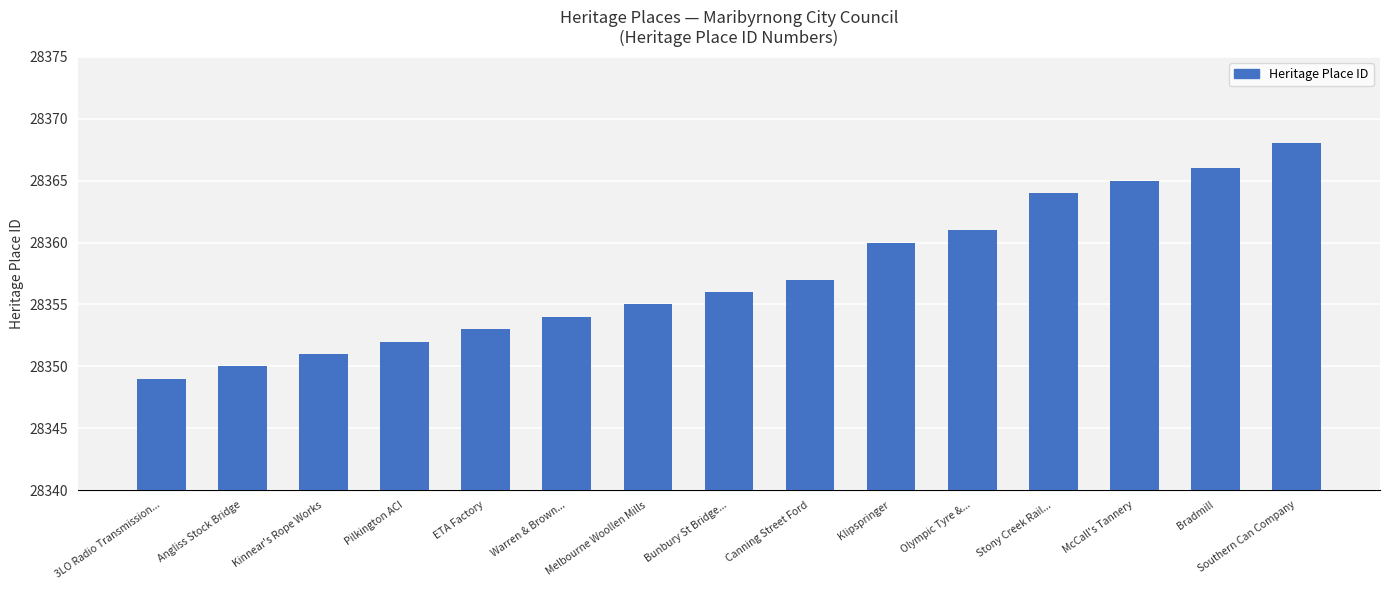

Between Angliss Stock Bridge and ETA Factory, which is larger?

ETA Factory